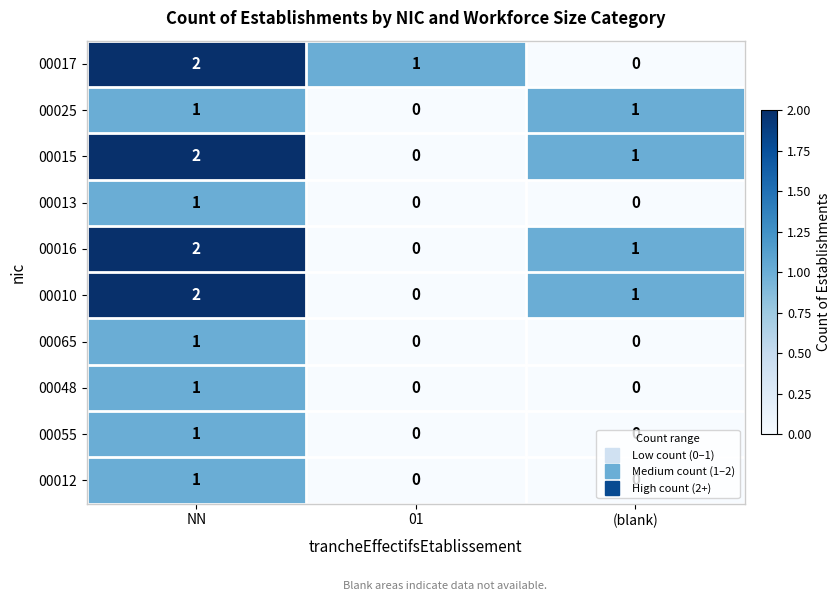

What is the total value across all series at NN?

14